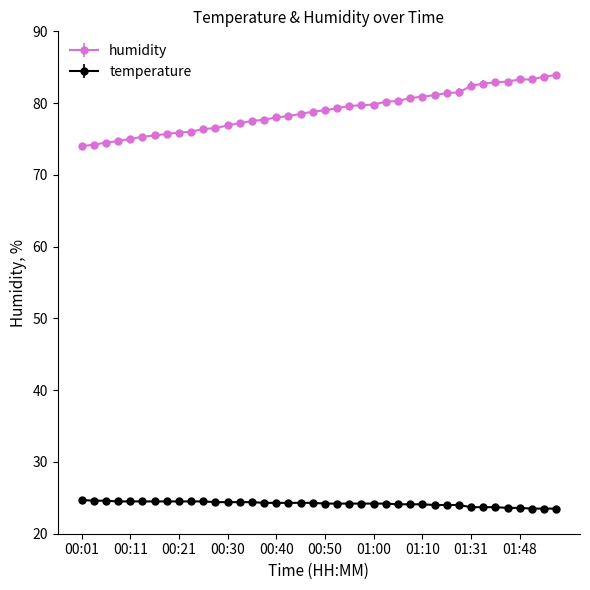

What is the maximum value shown in the chart?

83.9